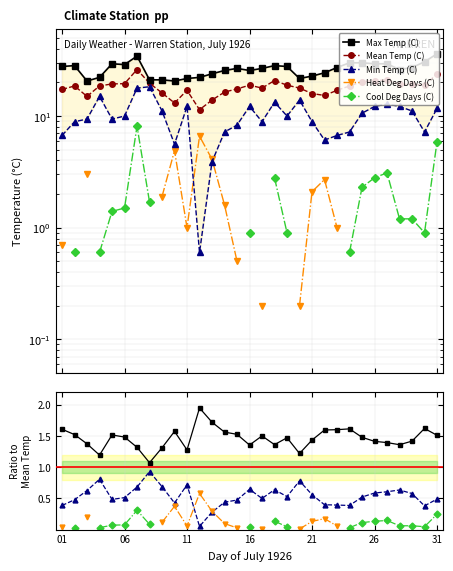

At how many categories does at least one series exceed 21?

29